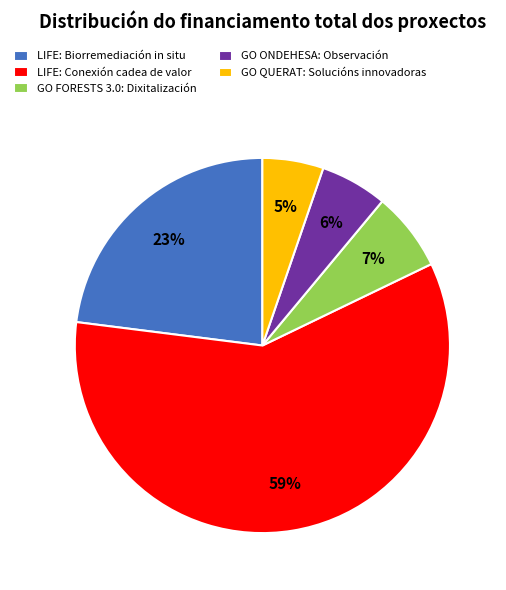

Count the number of slices in the pie.

5